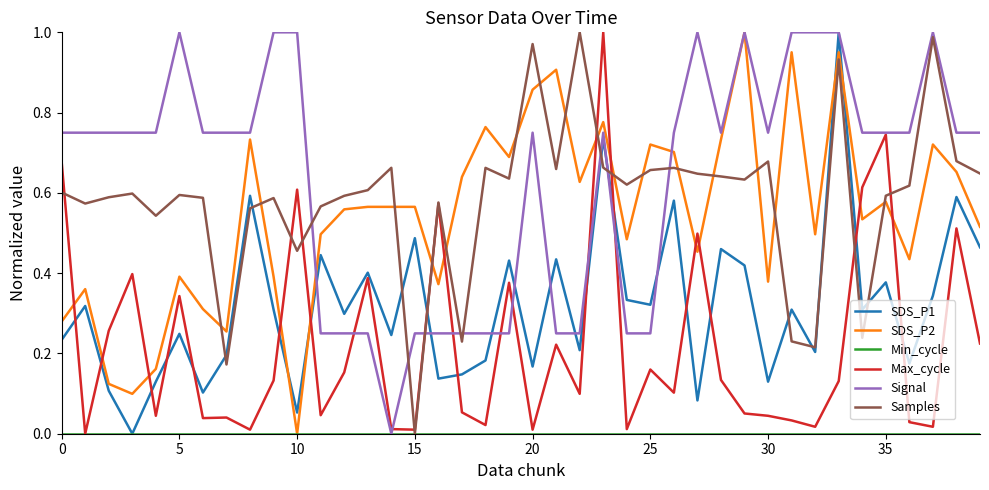

Which series has the largest total across all categories?

Signal